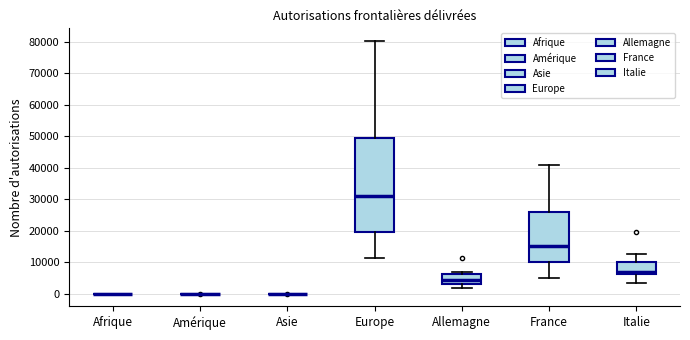

Reading left to right, read every box against the y-axis: the position of its median line, the range the box covers, and the ends of its whiskers. The values are not printed on the chart, so give them approximately, as read against the axis.

Afrique: box collapsed to a line at 0, whiskers 0 to 0
Amérique: box collapsed to a line at 0, whiskers 0 to 0
Asie: box collapsed to a line at 0, whiskers 0 to 0
Europe: median 31000, box 20000 to 49000, whiskers 11000 to 80000
Allemagne: median 4000, box 3000 to 6000, whiskers 2000 to 7000
France: median 15000, box 10000 to 26000, whiskers 5000 to 41000
Italie: median 7000, box 6000 to 10000, whiskers 3000 to 13000